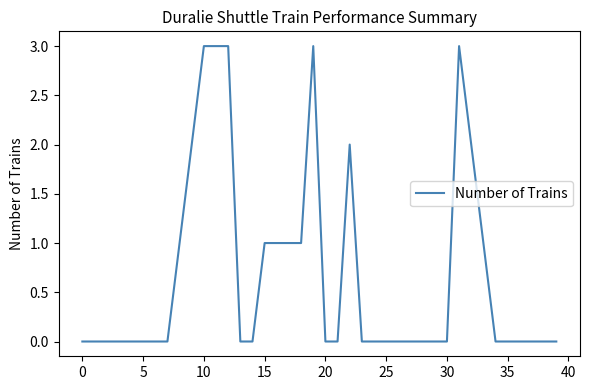

Count the values in the range 0 to 1.

32